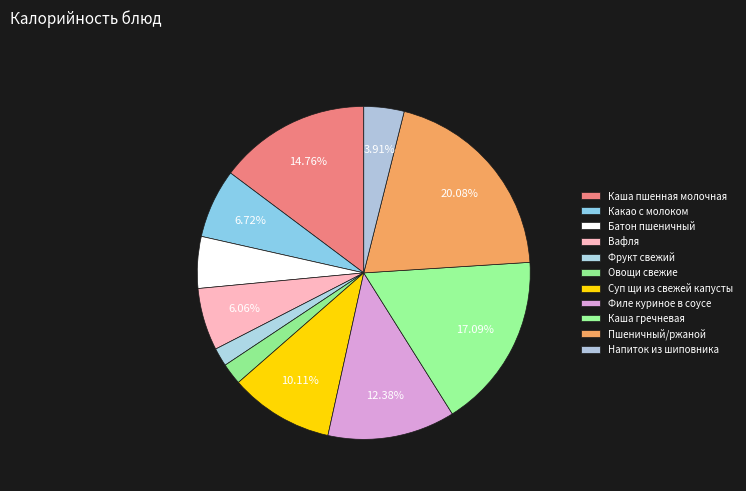

How many segments does this pie chart have?

11